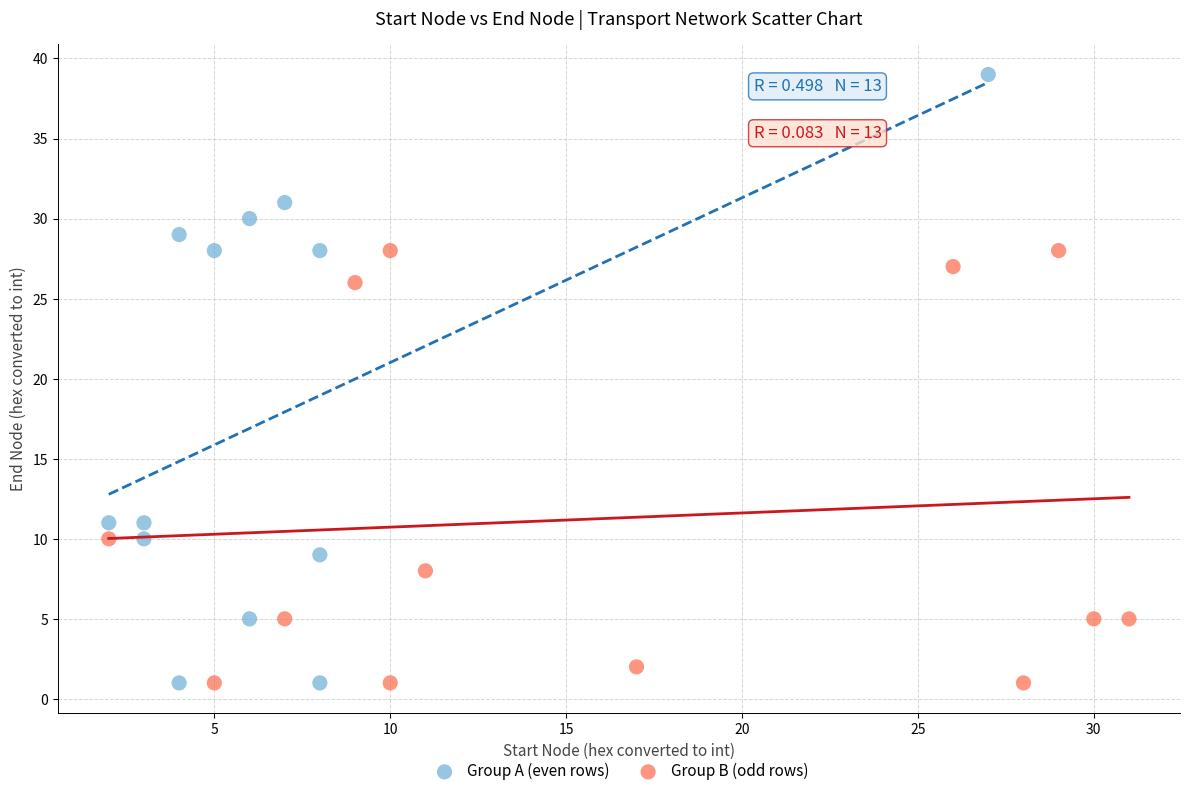

Which series contains the highest Y value?

Group A (even rows)